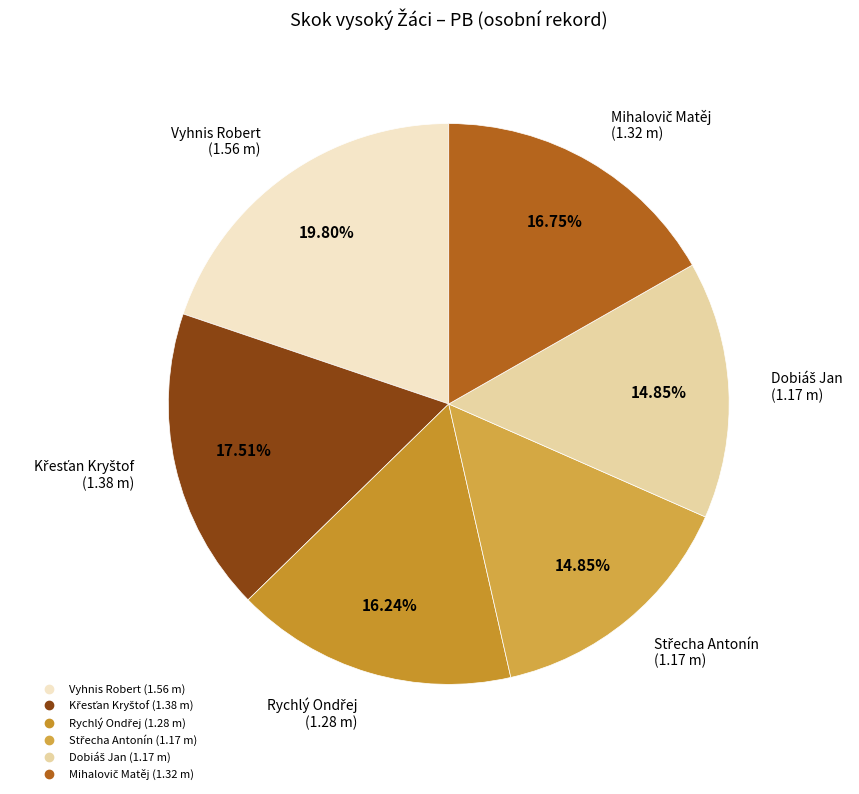

What is the largest slice in the pie chart?

Vyhnis Robert